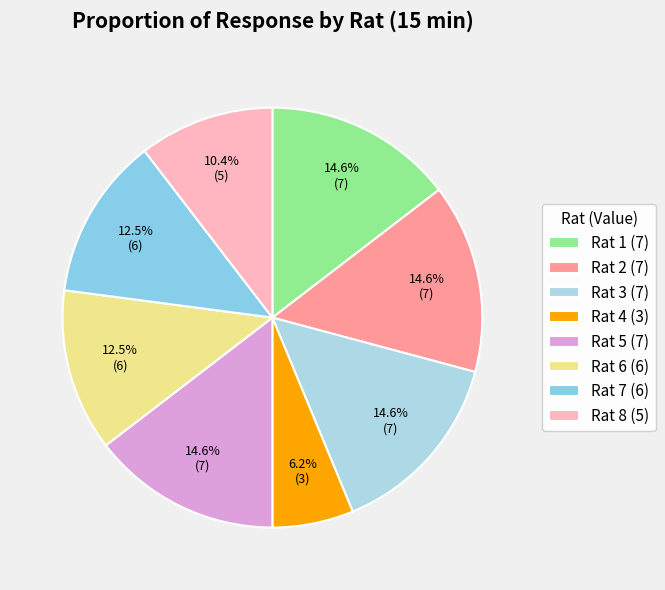

How many slices are in this pie chart?

8